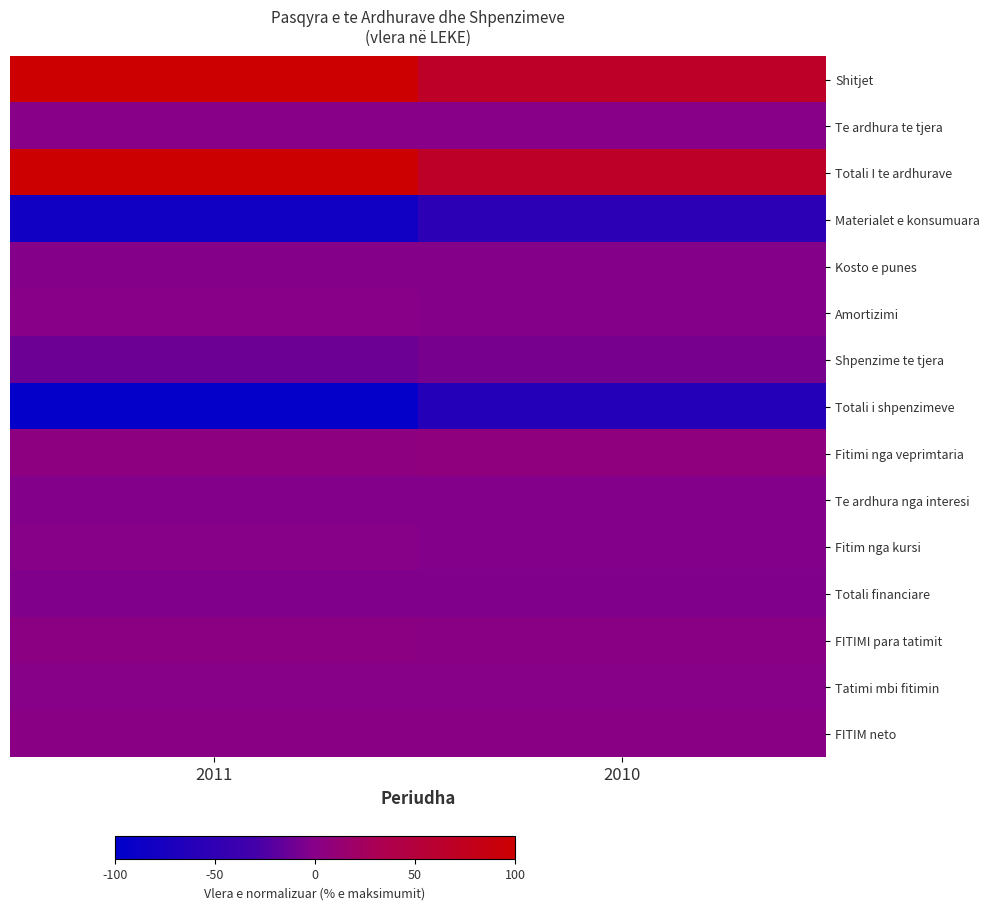

Rank the series by their maximum value, from lowest to highest.

Totali i shpenzimeve, Materialet e konsumuara, Shpenzime te tjera, Totali financiare, Te ardhura nga interesi, Kosto e punes, Fitim nga kursi, Tatimi mbi fitimin, Amortizimi, Te ardhura te tjera, FITIM neto, FITIMI para tatimit, Fitimi nga veprimtaria, Shitjet, Totali I te ardhurave